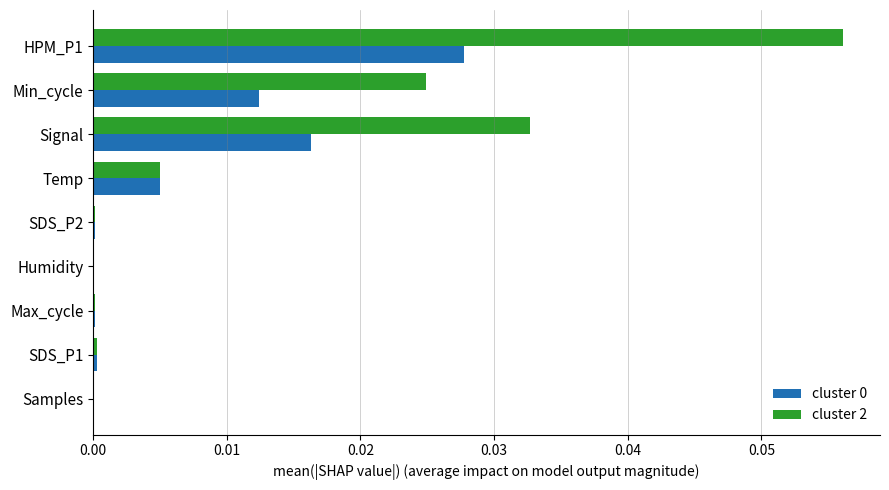

Which series has the largest total across all categories?

cluster 2